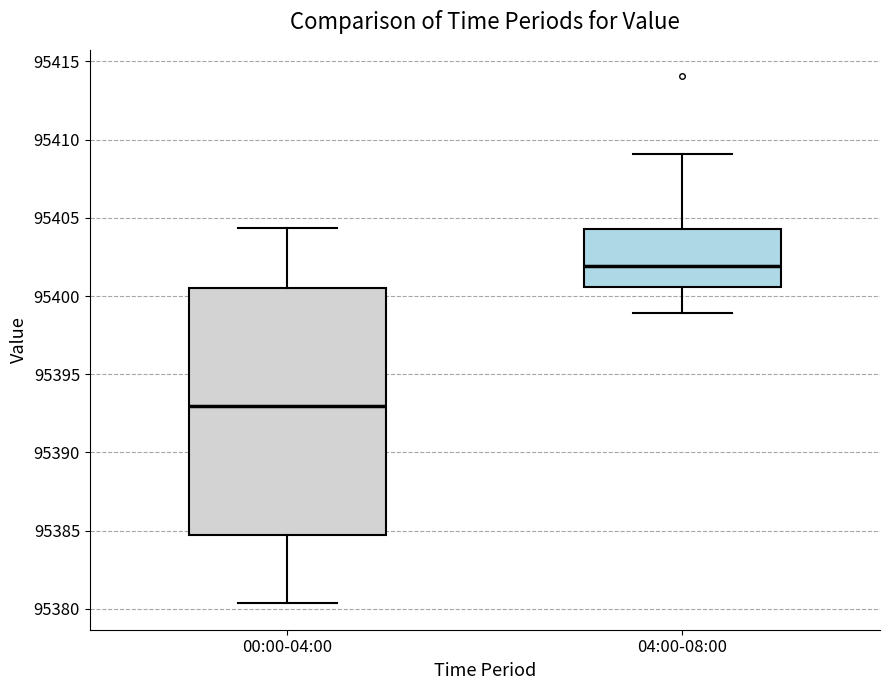

Which box is the tallest, from its lower edge to its upper edge?

00:00-04:00